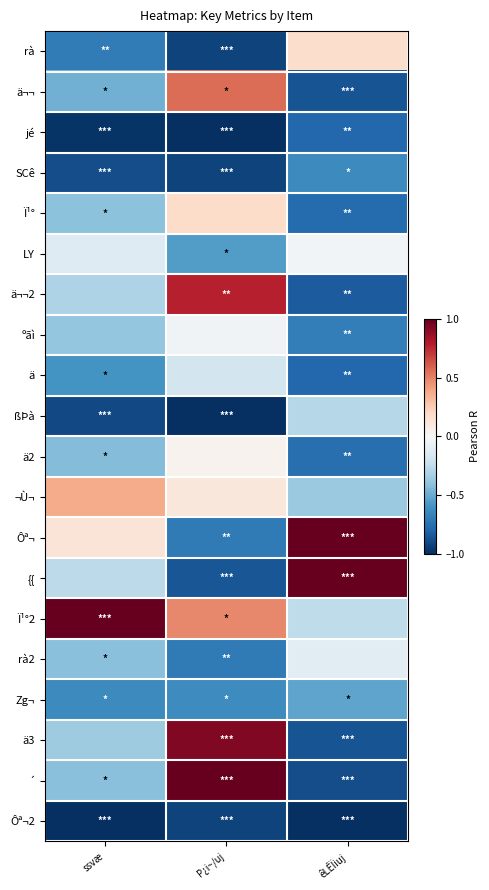

At which category does the chart reach its peak across all series?

êLÊÏiuj